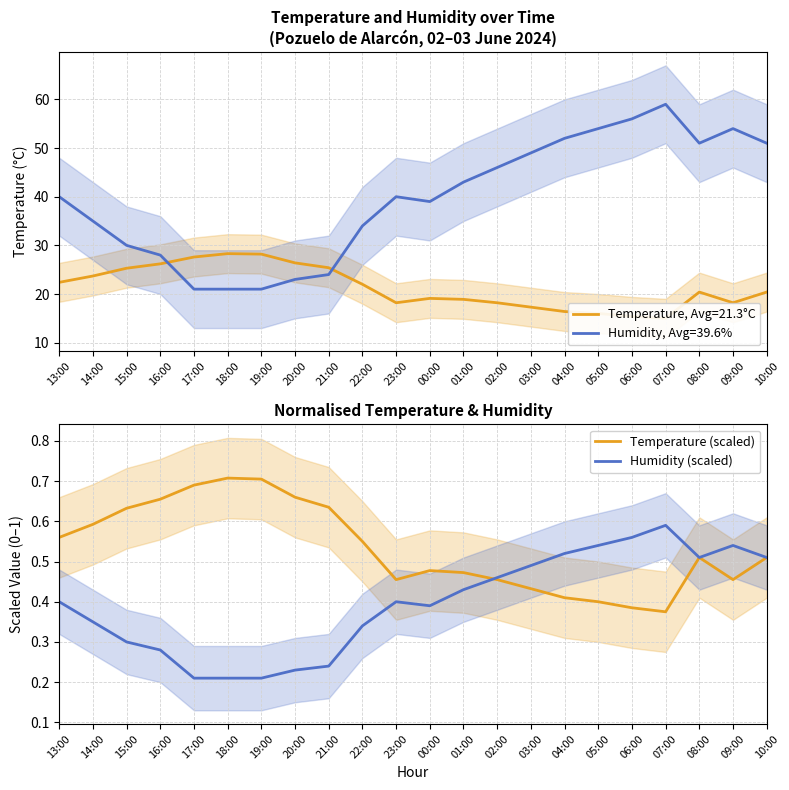

How many lines are shown in the chart?

2